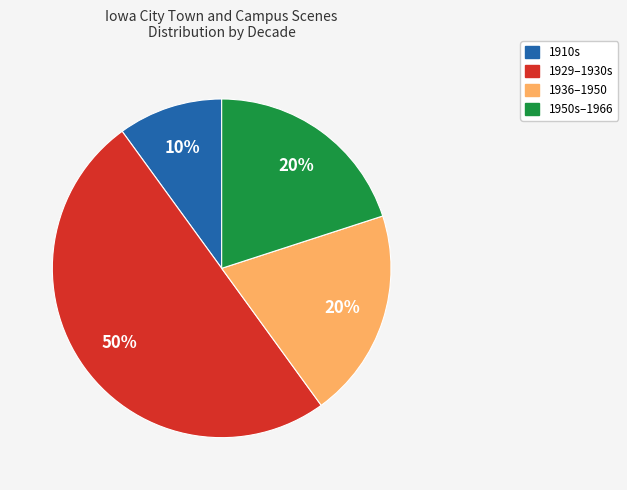

Which category has the biggest portion of the pie?

1929–1930s